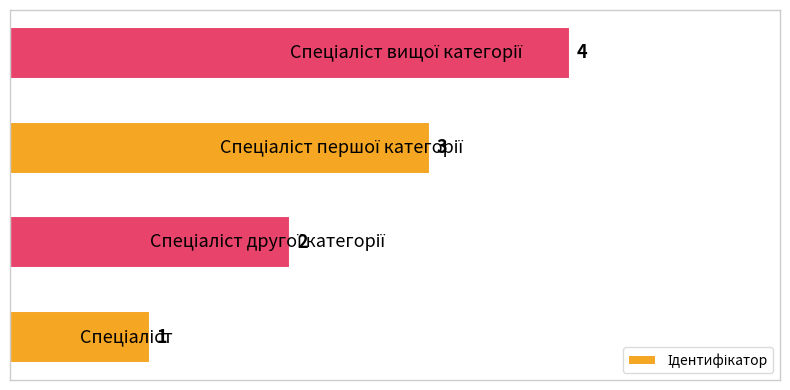

What is the difference between the maximum and minimum values?

3